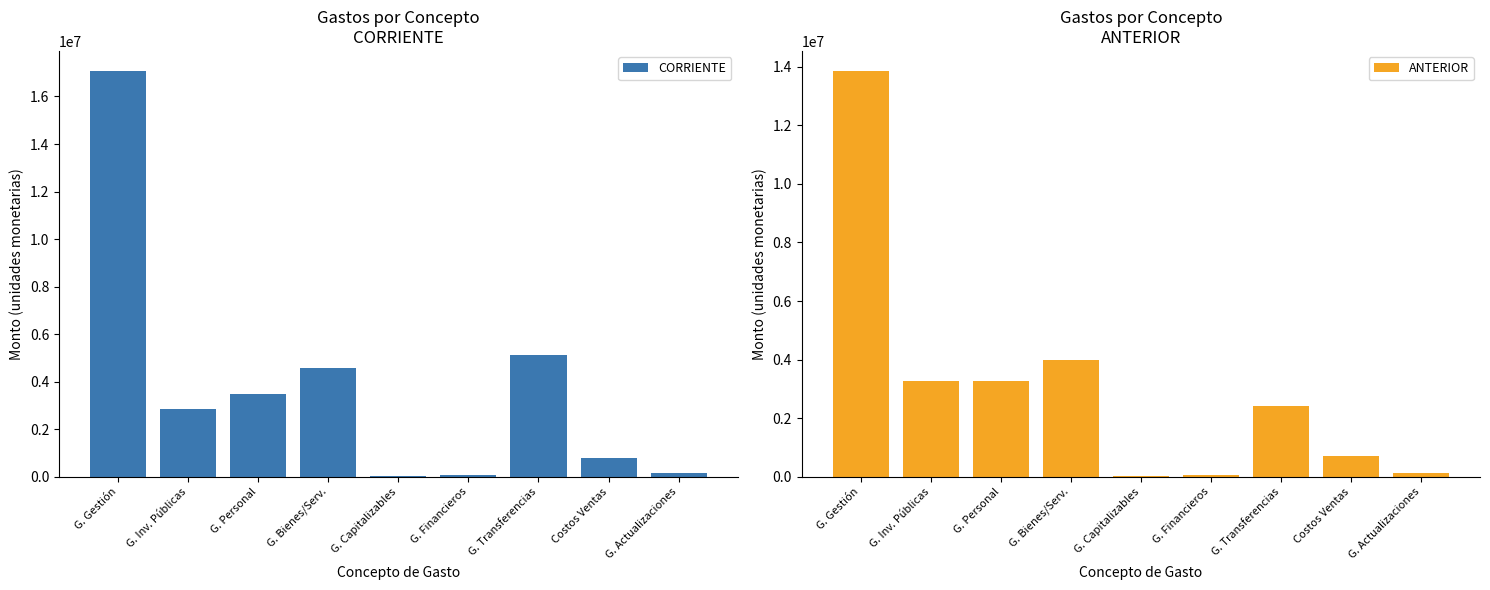

How many bars are there in total?

18